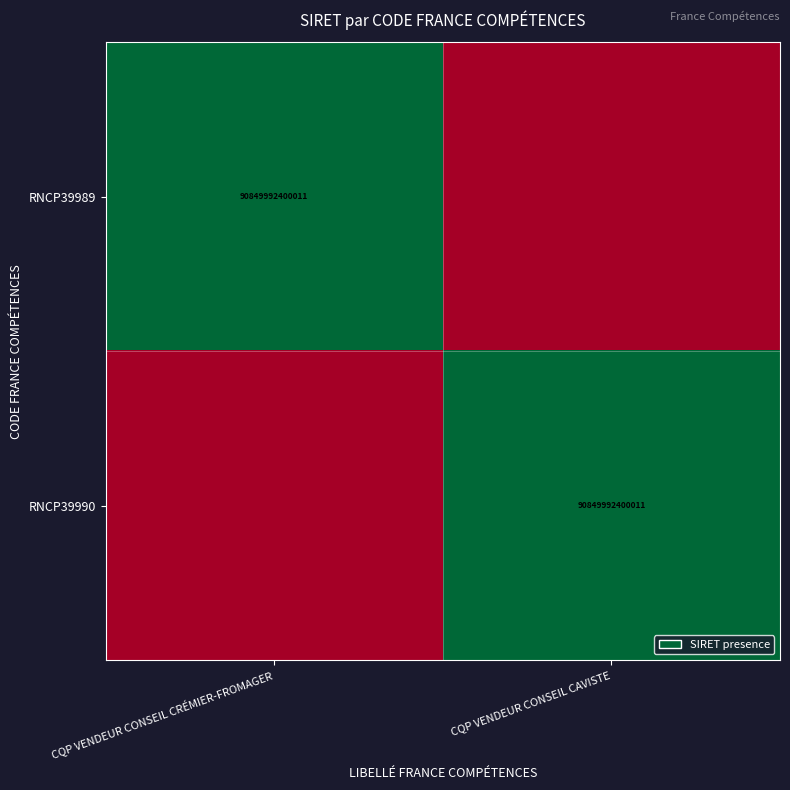

The RNCP39989 series shows 53907019315101 at CQP VENDEUR CONSEIL CRÉMIER-FROMAGER. True or false?

False